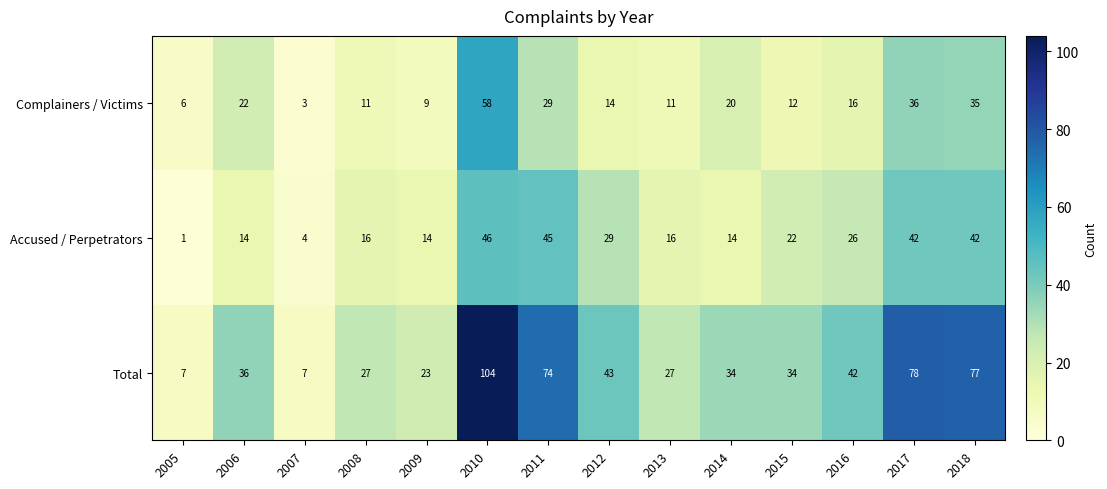

What is the total value across all series at 2018?

154